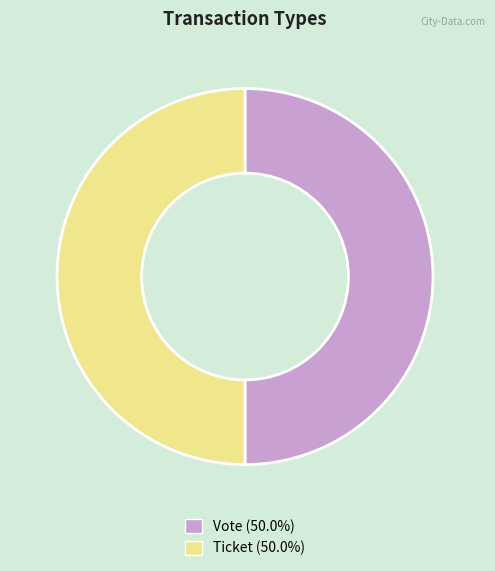

What is the ratio of the value at Vote to the value at Ticket?

1.0